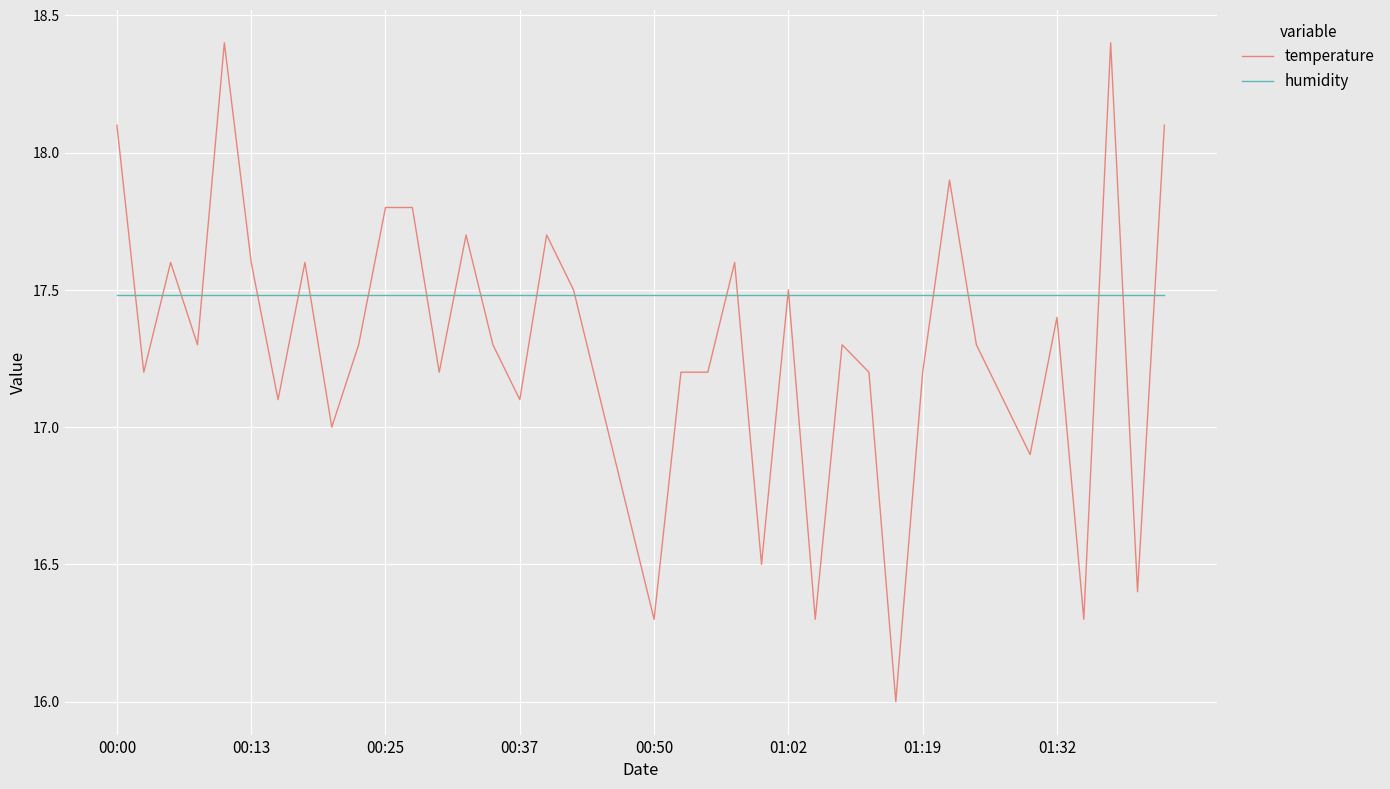

Which series has the largest range (max minus min)?

temperature